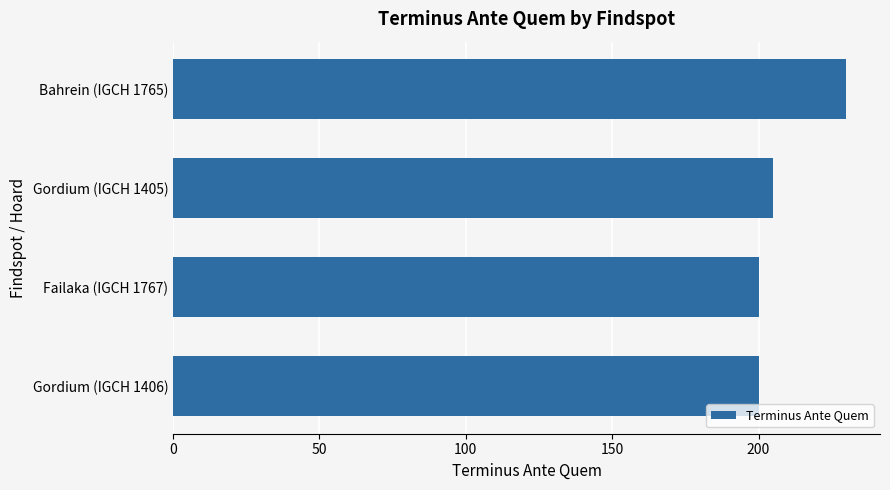

The value at Bahrein (IGCH 1765) is 383. True or false?

False